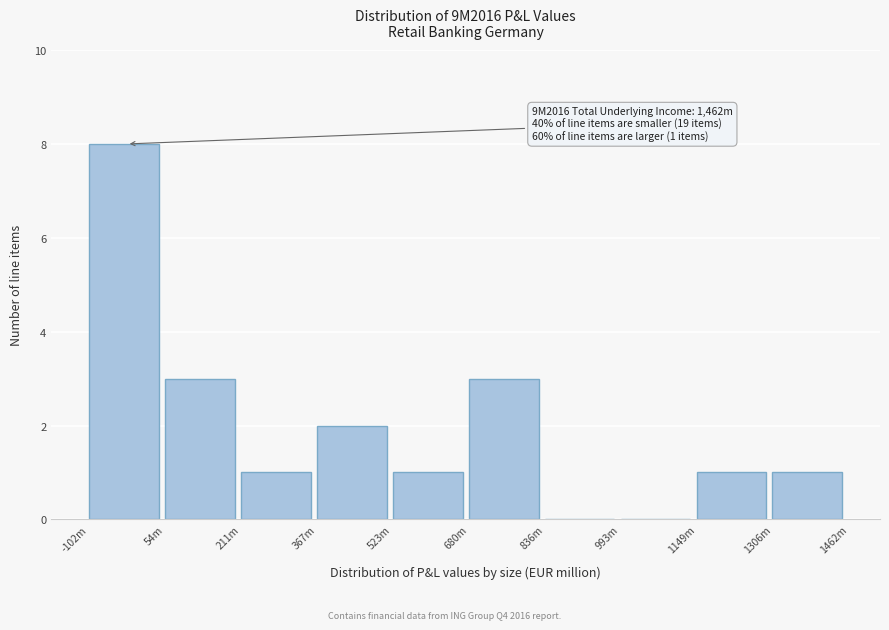

Reading right to left, list all the values displayed in this chart.

1306m=1	1149m=1	993m=0	836m=0	680m=3	523m=1	367m=2	211m=1	54m=3	-102m=8